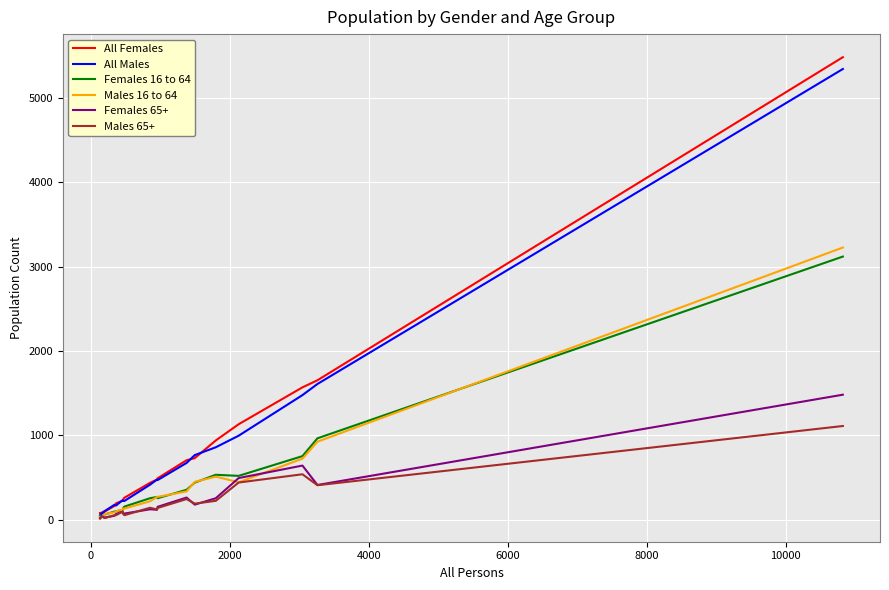

Which series has the widest spread of values?

All Females